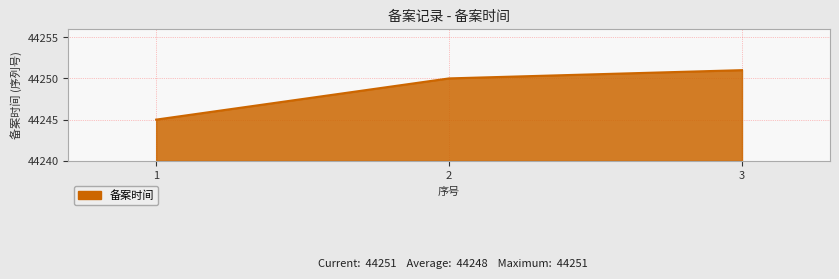

Does the chart have visible grid lines?

Yes